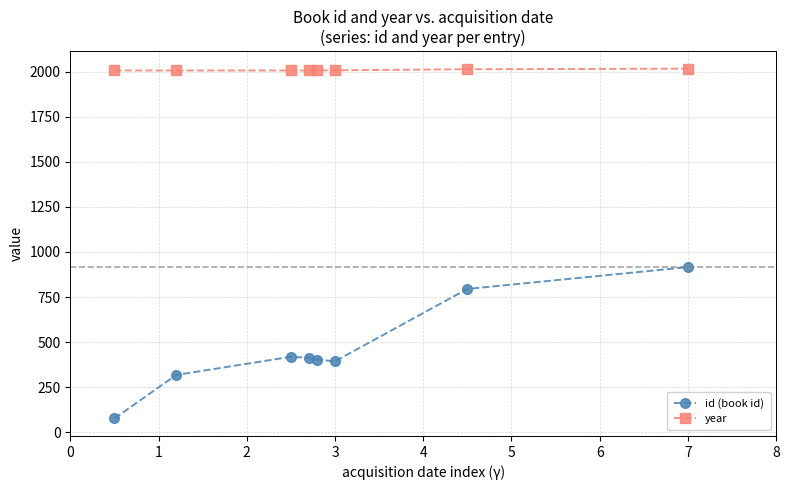

What is the average value of the year series?

2008